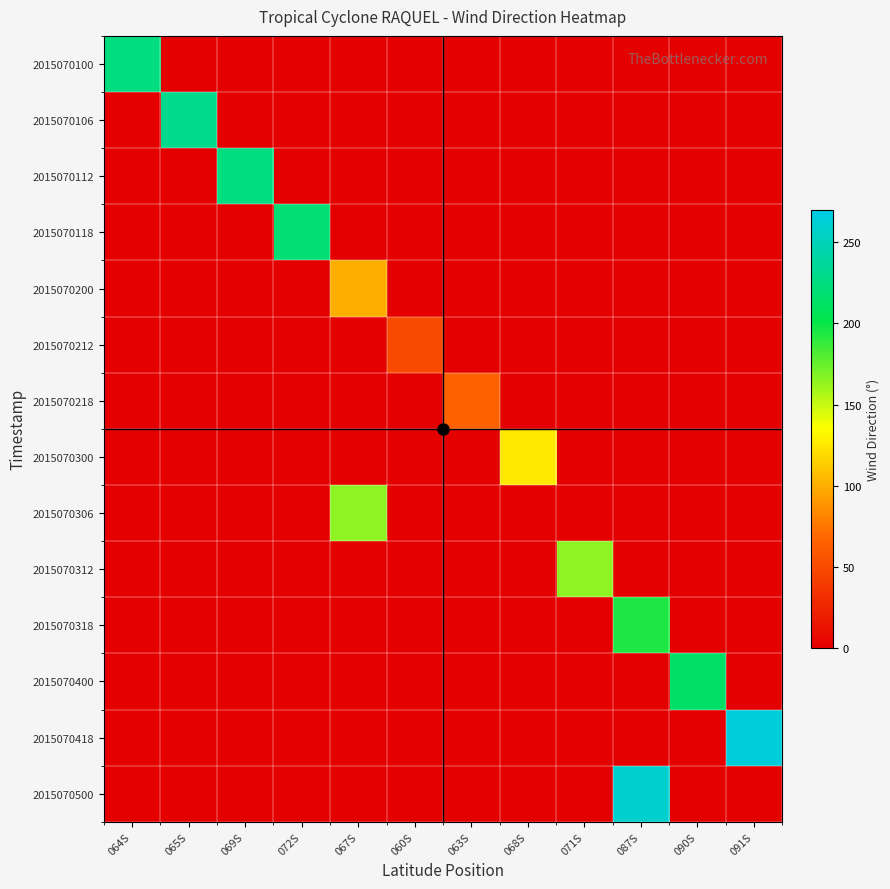

Reading left to right, extract all data points from this chart.

2015070100: 064S=225	065S=0	069S=0	072S=0	067S=0	060S=0	063S=0	068S=0	071S=0	087S=0	090S=0	091S=0
2015070106: 064S=0	065S=230	069S=0	072S=0	067S=0	060S=0	063S=0	068S=0	071S=0	087S=0	090S=0	091S=0
2015070112: 064S=0	065S=0	069S=225	072S=0	067S=0	060S=0	063S=0	068S=0	071S=0	087S=0	090S=0	091S=0
2015070118: 064S=0	065S=0	069S=0	072S=220	067S=0	060S=0	063S=0	068S=0	071S=0	087S=0	090S=0	091S=0
2015070200: 064S=0	065S=0	069S=0	072S=0	067S=100	060S=0	063S=0	068S=0	071S=0	087S=0	090S=0	091S=0
2015070212: 064S=0	065S=0	069S=0	072S=0	067S=0	060S=50	063S=0	068S=0	071S=0	087S=0	090S=0	091S=0
2015070218: 064S=0	065S=0	069S=0	072S=0	067S=0	060S=0	063S=65	068S=0	071S=0	087S=0	090S=0	091S=0
2015070300: 064S=0	065S=0	069S=0	072S=0	067S=0	060S=0	063S=0	068S=125	071S=0	087S=0	090S=0	091S=0
2015070306: 064S=0	065S=0	069S=0	072S=0	067S=165	060S=0	063S=0	068S=0	071S=0	087S=0	090S=0	091S=0
2015070312: 064S=0	065S=0	069S=0	072S=0	067S=0	060S=0	063S=0	068S=0	071S=165	087S=0	090S=0	091S=0
2015070318: 064S=0	065S=0	069S=0	072S=0	067S=0	060S=0	063S=0	068S=0	071S=0	087S=195	090S=0	091S=0
2015070400: 064S=0	065S=0	069S=0	072S=0	067S=0	060S=0	063S=0	068S=0	071S=0	087S=0	090S=215	091S=0
2015070418: 064S=0	065S=0	069S=0	072S=0	067S=0	060S=0	063S=0	068S=0	071S=0	087S=0	090S=0	091S=265
2015070500: 064S=0	065S=0	069S=0	072S=0	067S=0	060S=0	063S=0	068S=0	071S=0	087S=260	090S=0	091S=0